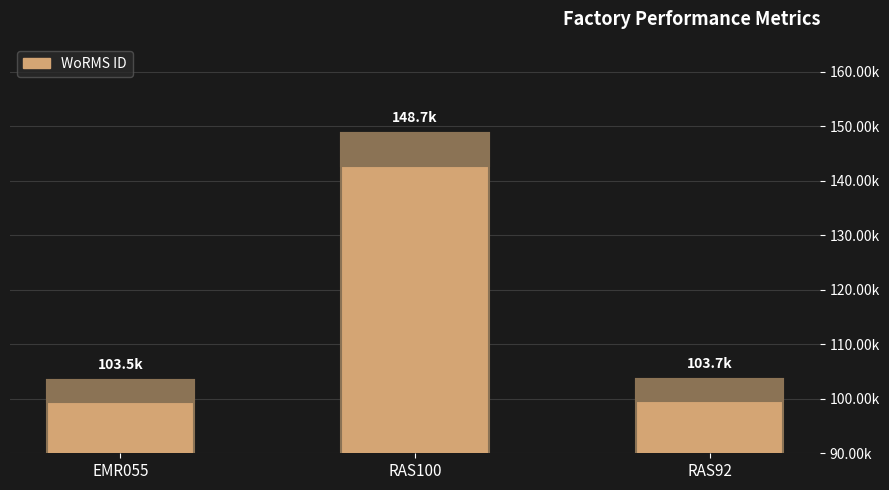

What is the sum of the values at RAS100 and RAS92?

252372